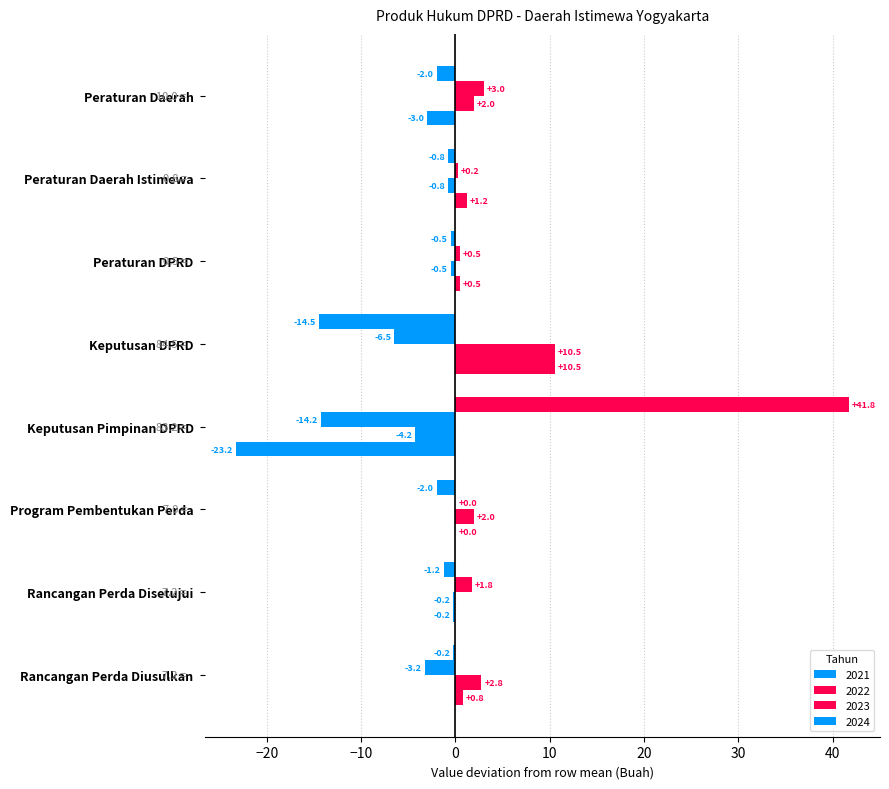

How many data points does each series have?

8